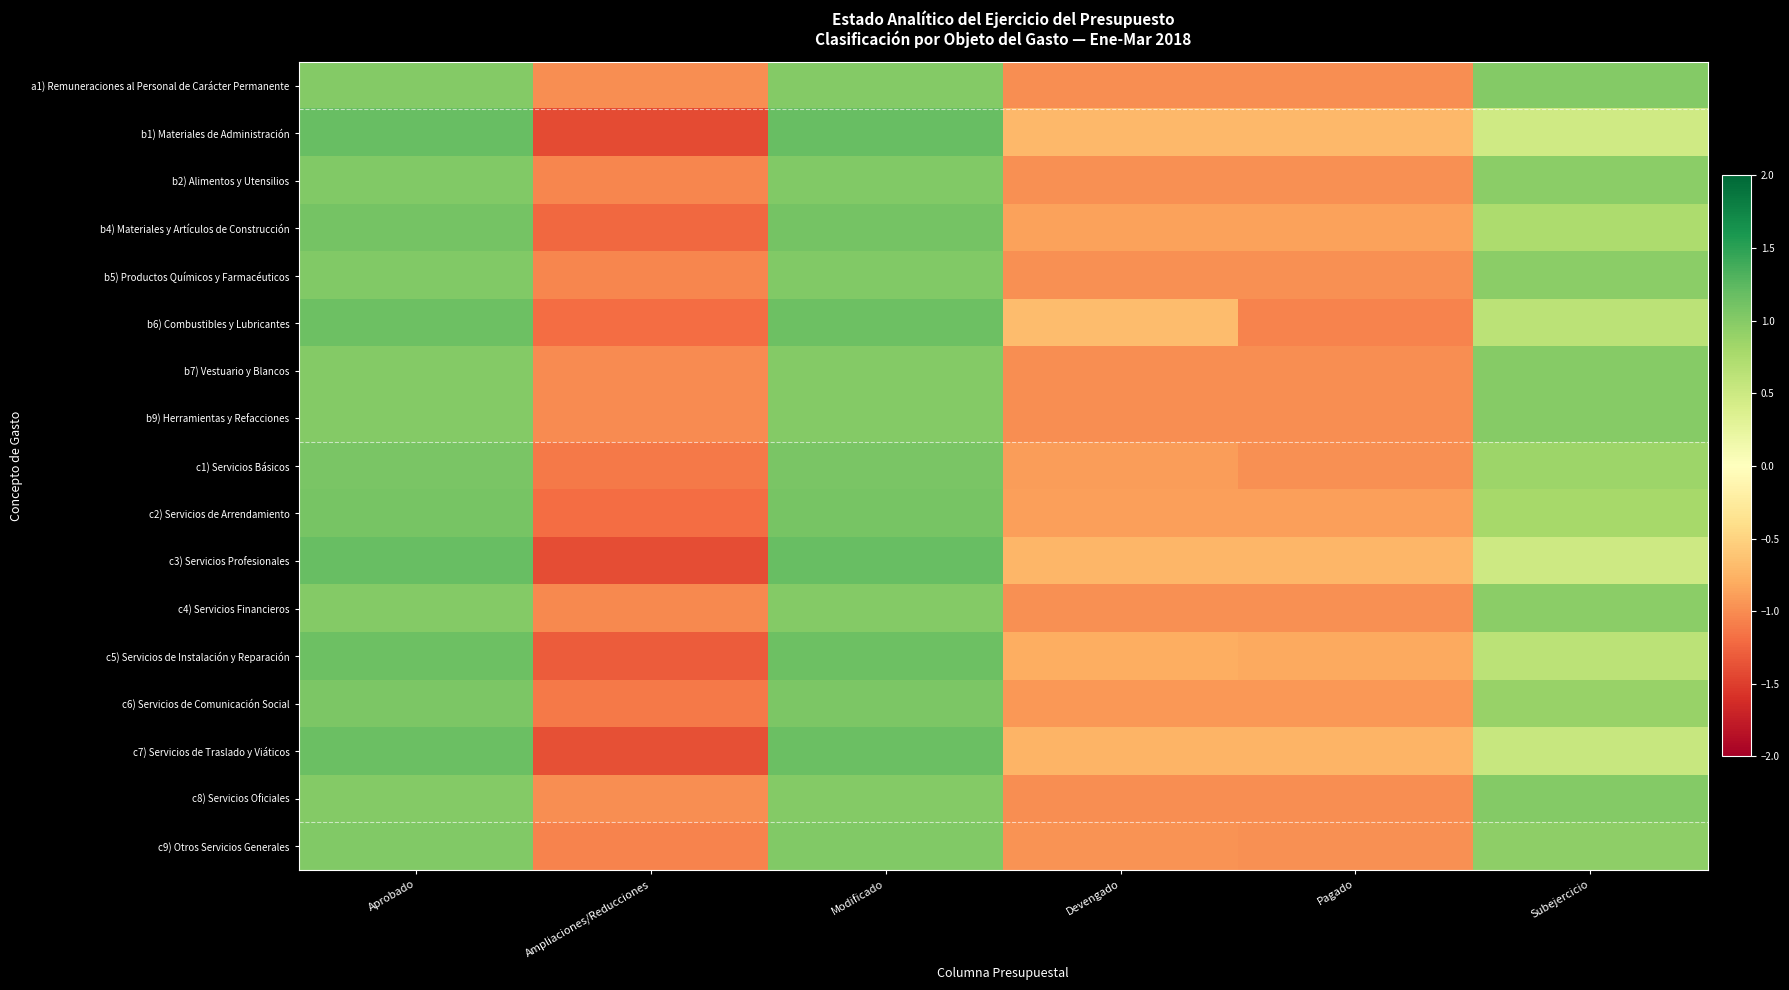

Reading left to right, what are all the values shown in this chart?

a1) Remuneraciones al Personal de Carácter Permanente: Aprobado=1.0	Ampliaciones/Reducciones=-1.0	Modificado=1.0	Devengado=-1.0	Pagado=-1.0	Subejercicio=1.0
b1) Materiales de Administración: Aprobado=1.2	Ampliaciones/Reducciones=-1.4	Modificado=1.2	Devengado=-0.7	Pagado=-0.7	Subejercicio=0.5
b2) Alimentos y Utensilios: Aprobado=1.0	Ampliaciones/Reducciones=-1.0	Modificado=1.0	Devengado=-1.0	Pagado=-1.0	Subejercicio=1.0
b4) Materiales y Artículos de Construcción: Aprobado=1.1	Ampliaciones/Reducciones=-1.2	Modificado=1.1	Devengado=-0.9	Pagado=-0.9	Subejercicio=0.7
b5) Productos Químicos y Farmacéuticos: Aprobado=1.0	Ampliaciones/Reducciones=-1.0	Modificado=1.0	Devengado=-1.0	Pagado=-1.0	Subejercicio=1.0
b6) Combustibles y Lubricantes: Aprobado=1.1	Ampliaciones/Reducciones=-1.2	Modificado=1.1	Devengado=-0.7	Pagado=-1.1	Subejercicio=0.6
b7) Vestuario y Blancos: Aprobado=1.0	Ampliaciones/Reducciones=-1.0	Modificado=1.0	Devengado=-1.0	Pagado=-1.0	Subejercicio=1.0
b9) Herramientas y Refacciones: Aprobado=1.0	Ampliaciones/Reducciones=-1.0	Modificado=1.0	Devengado=-1.0	Pagado=-1.0	Subejercicio=1.0
c1) Servicios Básicos: Aprobado=1.1	Ampliaciones/Reducciones=-1.1	Modificado=1.1	Devengado=-0.9	Pagado=-1.0	Subejercicio=0.9
c2) Servicios de Arrendamiento: Aprobado=1.1	Ampliaciones/Reducciones=-1.2	Modificado=1.1	Devengado=-0.9	Pagado=-0.9	Subejercicio=0.8
c3) Servicios Profesionales: Aprobado=1.2	Ampliaciones/Reducciones=-1.4	Modificado=1.2	Devengado=-0.7	Pagado=-0.7	Subejercicio=0.5
c4) Servicios Financieros: Aprobado=1.0	Ampliaciones/Reducciones=-1.0	Modificado=1.0	Devengado=-1.0	Pagado=-1.0	Subejercicio=1.0
c5) Servicios de Instalación y Reparación: Aprobado=1.1	Ampliaciones/Reducciones=-1.3	Modificado=1.1	Devengado=-0.8	Pagado=-0.8	Subejercicio=0.6
c6) Servicios de Comunicación Social: Aprobado=1.1	Ampliaciones/Reducciones=-1.1	Modificado=1.1	Devengado=-0.9	Pagado=-0.9	Subejercicio=0.9
c7) Servicios de Traslado y Viáticos: Aprobado=1.2	Ampliaciones/Reducciones=-1.4	Modificado=1.2	Devengado=-0.7	Pagado=-0.7	Subejercicio=0.5
c8) Servicios Oficiales: Aprobado=1.0	Ampliaciones/Reducciones=-1.0	Modificado=1.0	Devengado=-1.0	Pagado=-1.0	Subejercicio=1.0
c9) Otros Servicios Generales: Aprobado=1.0	Ampliaciones/Reducciones=-1.1	Modificado=1.0	Devengado=-1.0	Pagado=-1.0	Subejercicio=0.9